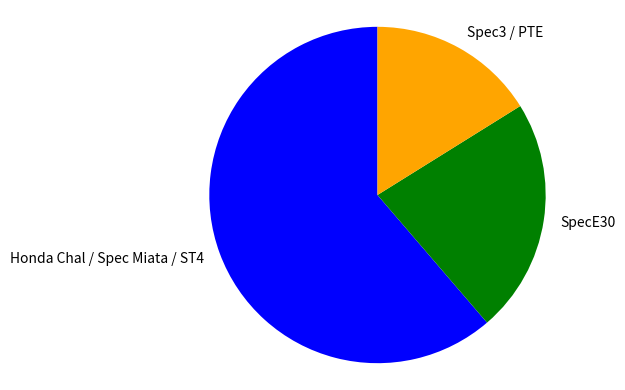

Which slice is the smallest?

Spec3 / PTE